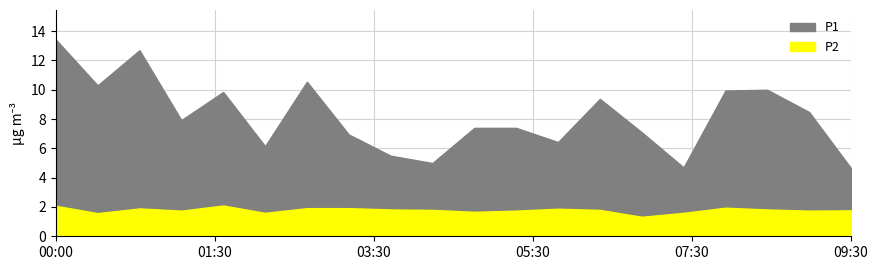

At which label does P1 reach its minimum?

09:30